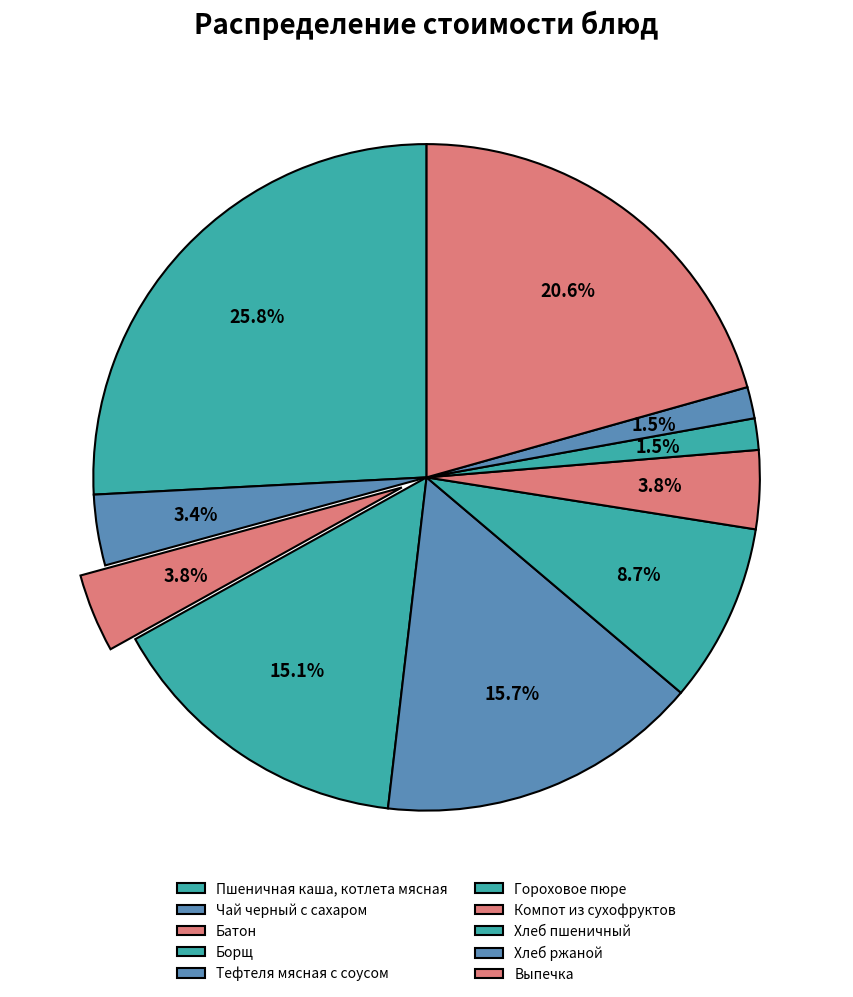

Count the number of slices in the pie.

10